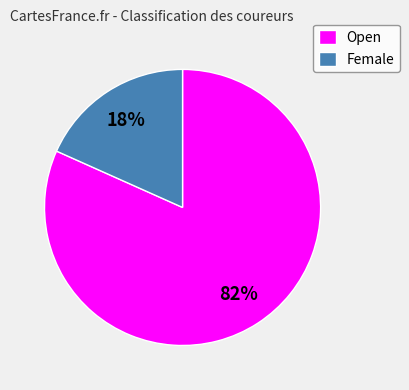

To the nearest percent, what is the combined percentage of Open and Female?

100%